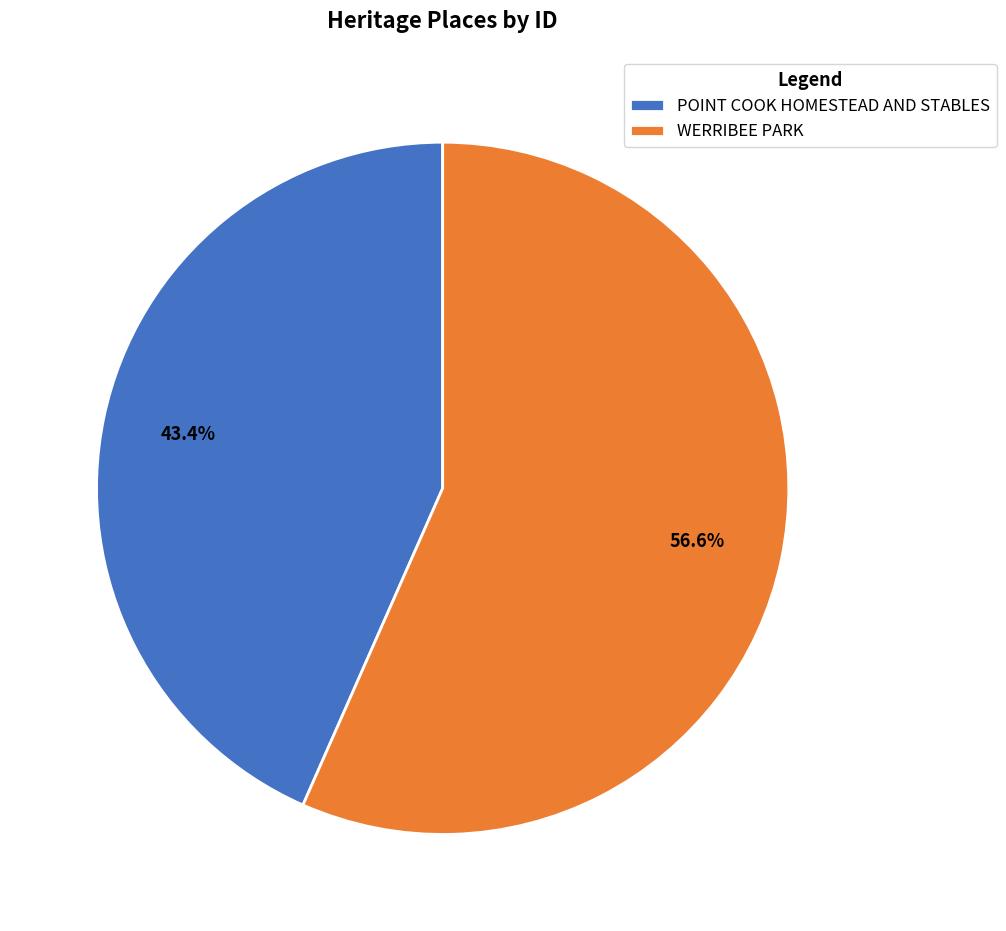

What is the largest slice in the pie chart?

WERRIBEE PARK